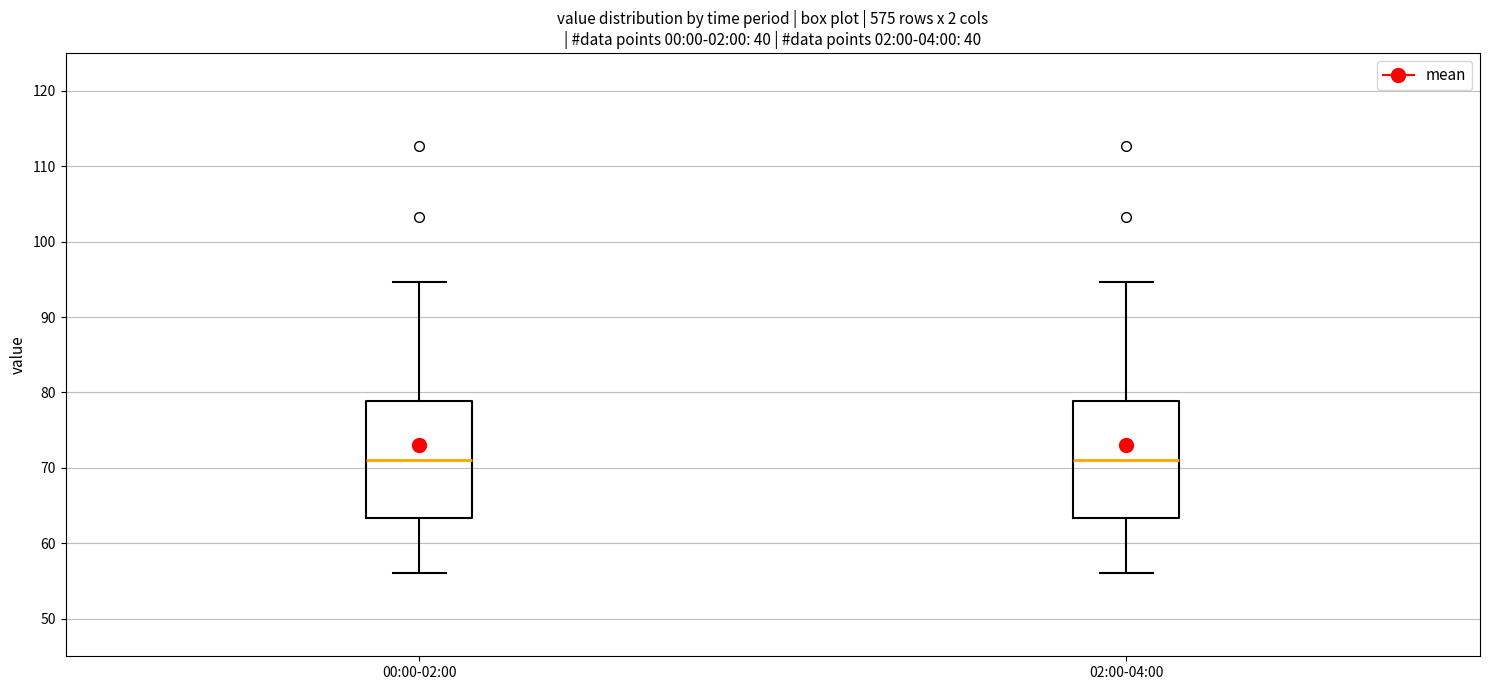

Where is the lower edge of the box for 00:00-02:00 on the y-axis? The values are not printed on the chart, so give them approximately, as read against the axis.

63